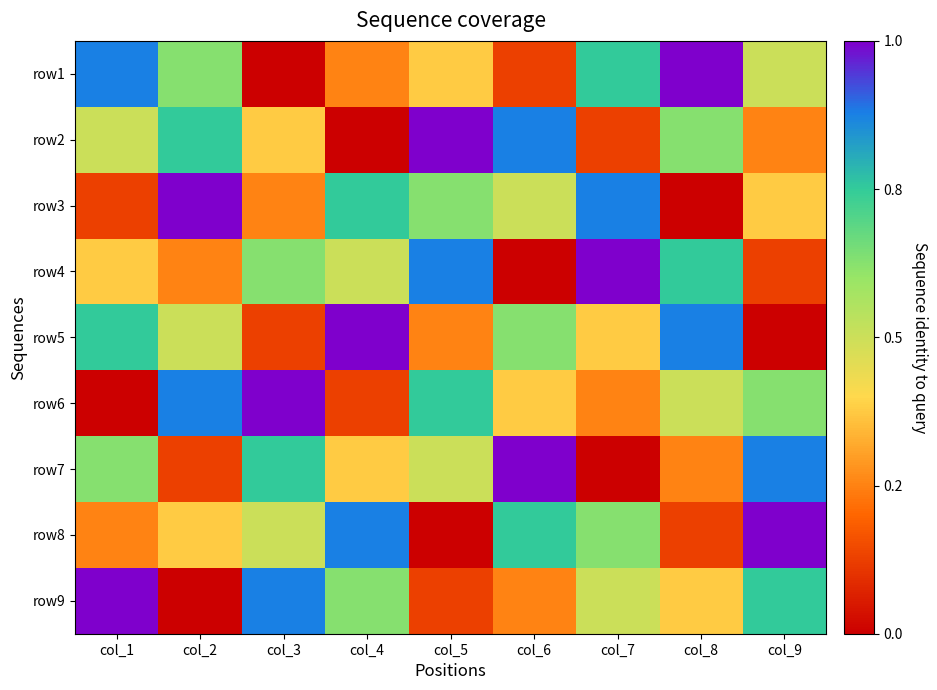

What is the total value across all series at col_4?

45